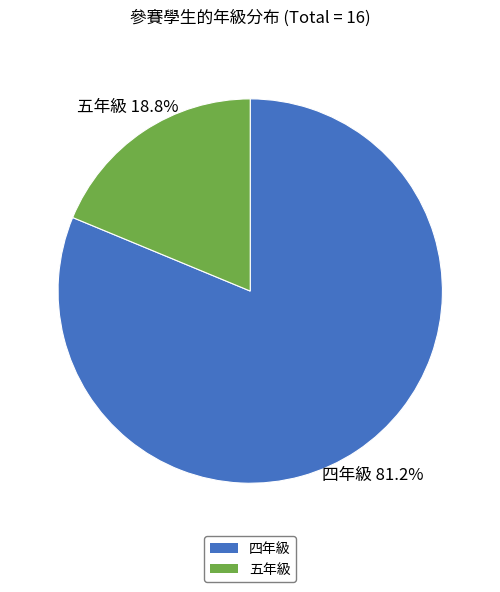

Approximately how many times larger is the value at 五年級 compared to 四年級?

0.2